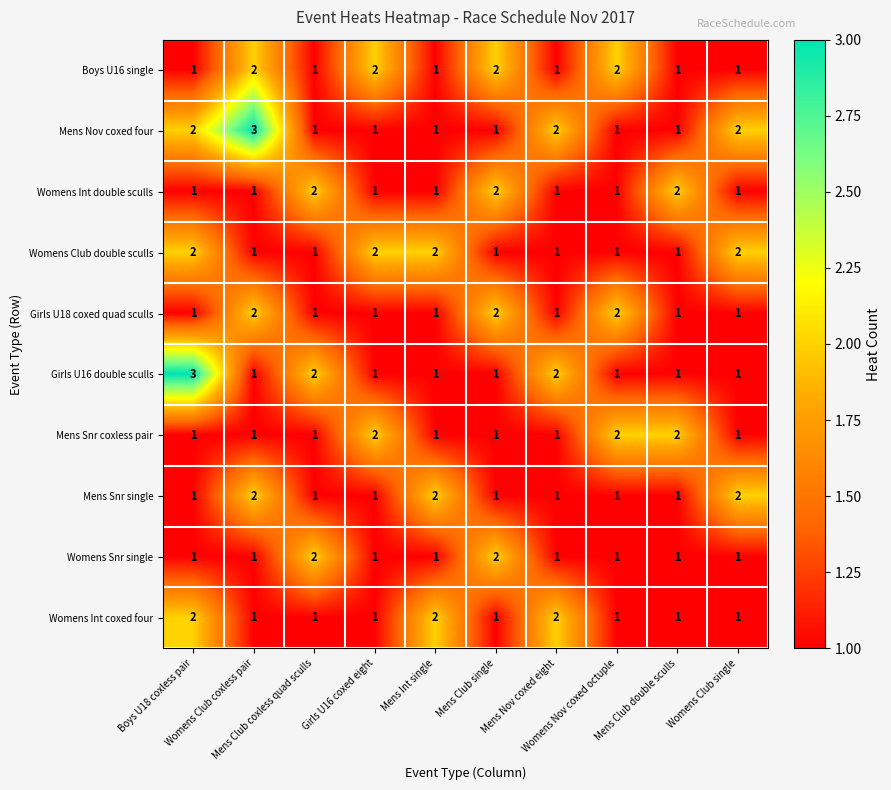

How many Womens Int double sculls values are between 1 and 2?

10